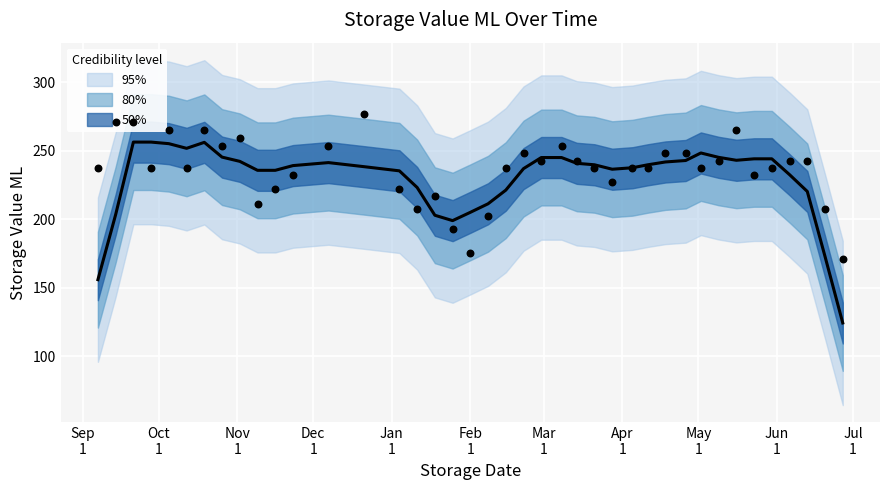

Between 27/06/2012 and 11/01/2012, which is larger?

11/01/2012